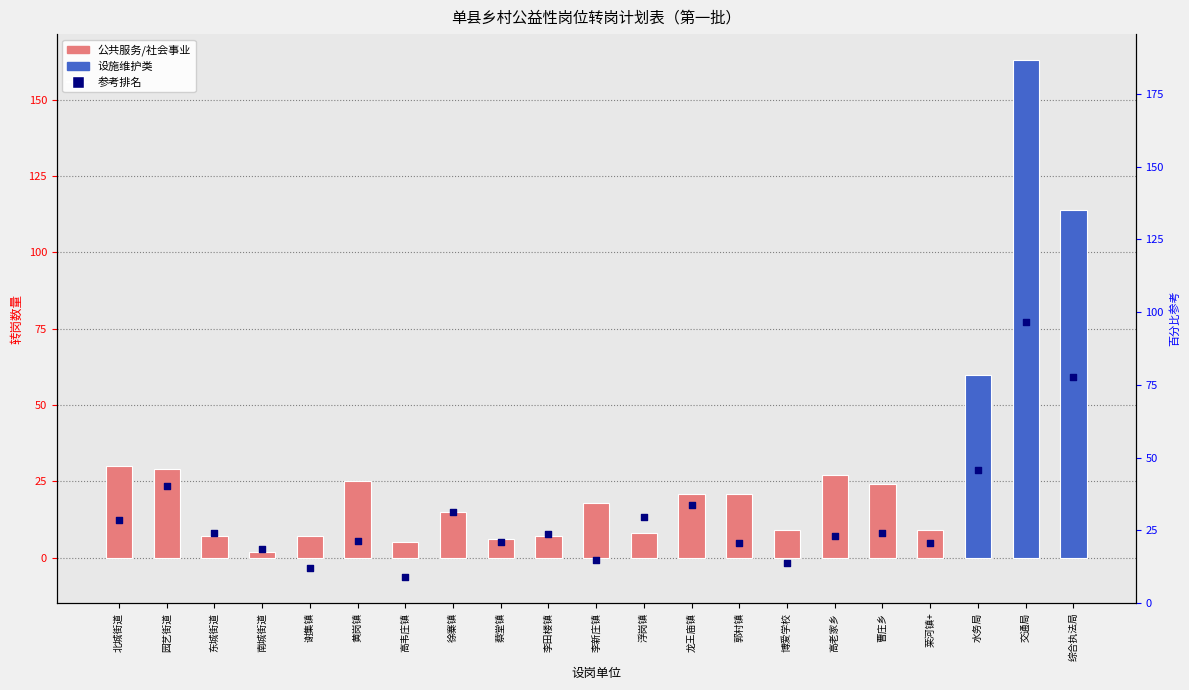

At which category is the sum across all series the highest?

交通局